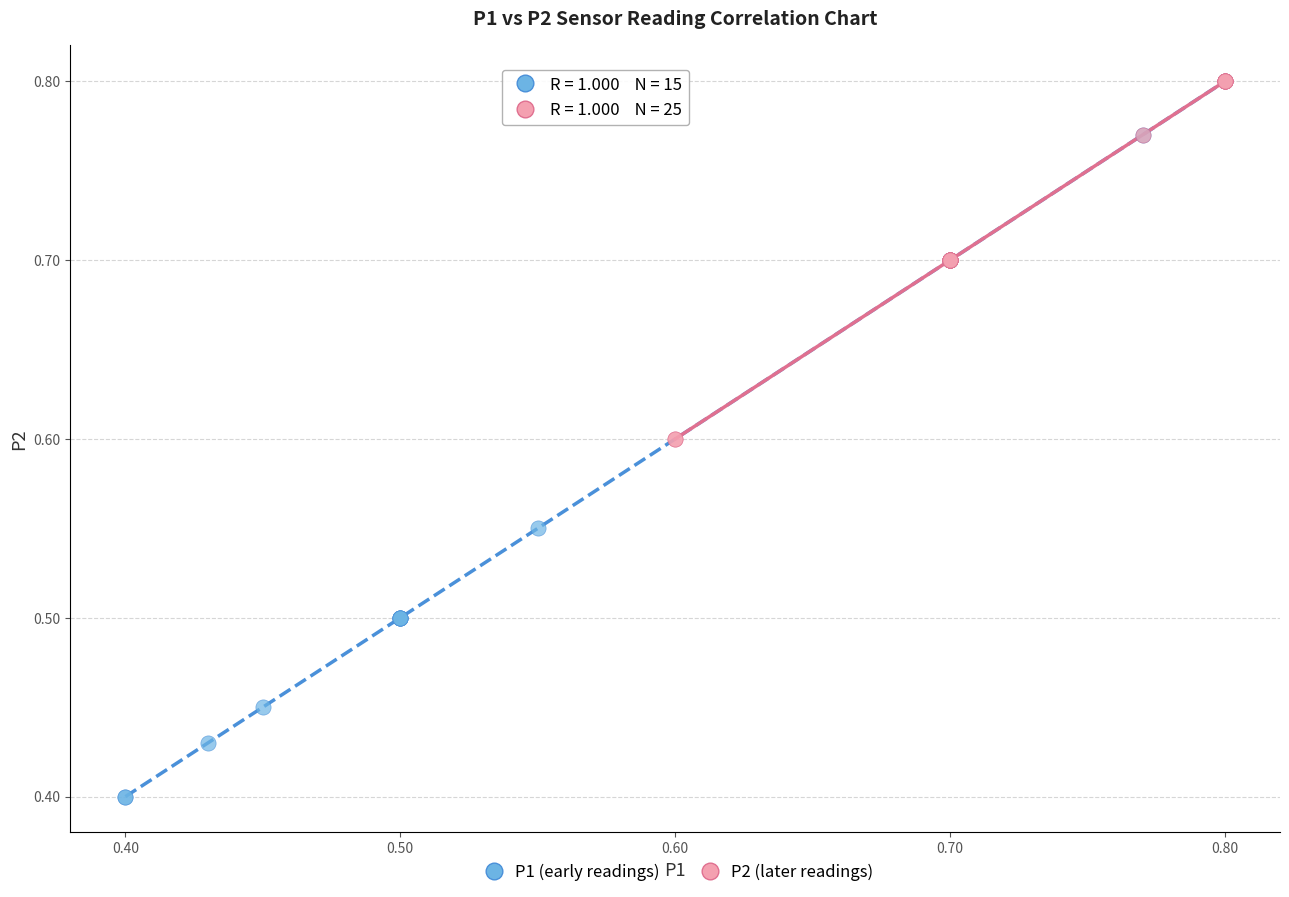

Which series has the largest Y range (max minus min)?

P1 (early readings)